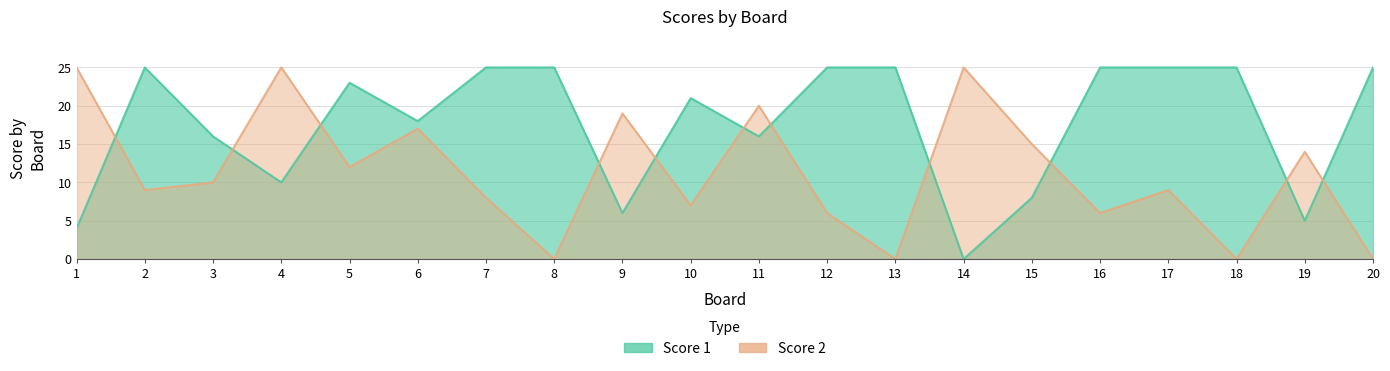

The value of Score 1 at 8 is 33. True or false?

False